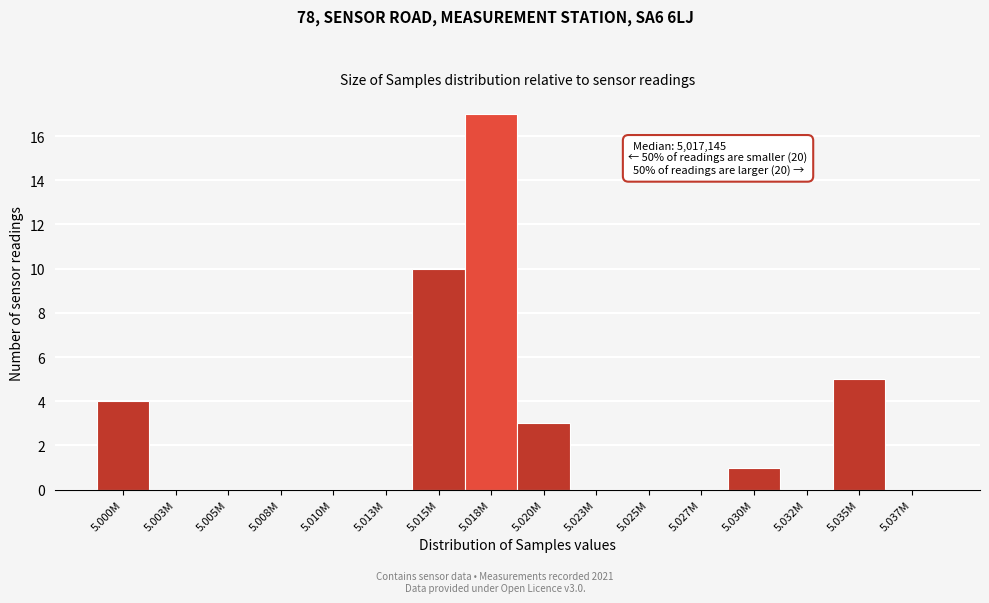

Reading left to right, list all the values displayed in this chart.

5.000M=4	5.003M=0	5.005M=0	5.008M=0	5.010M=0	5.013M=0	5.015M=10	5.018M=17	5.020M=3	5.023M=0	5.025M=0	5.027M=0	5.030M=1	5.032M=0	5.035M=5	5.037M=0